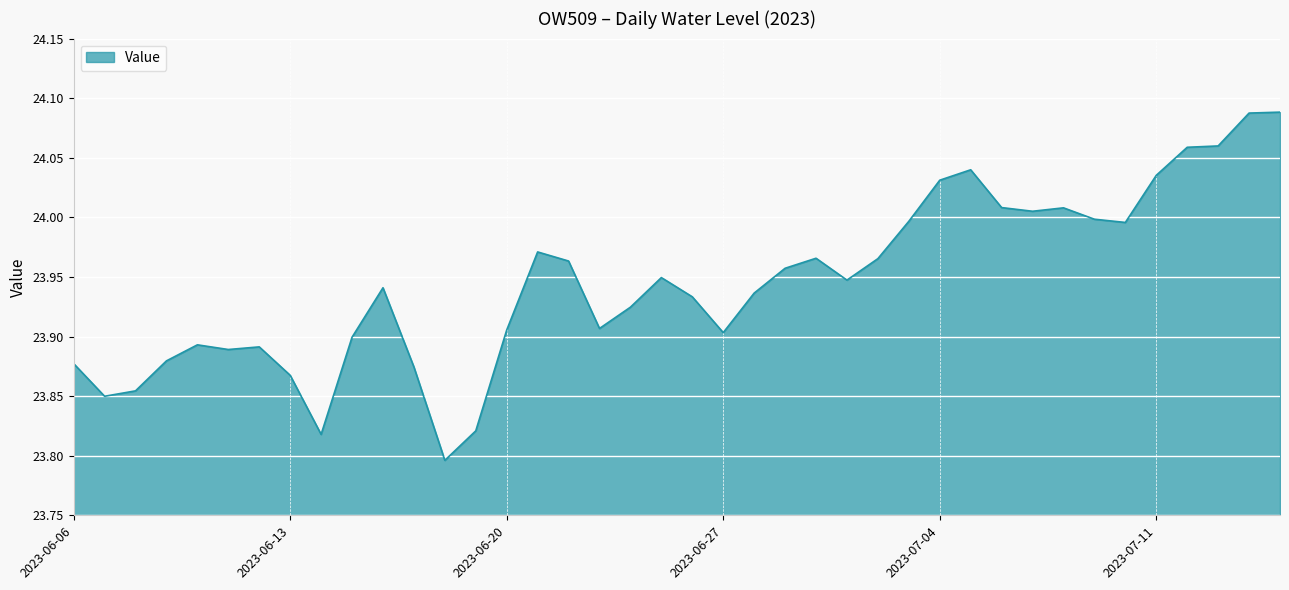

How many lines are shown in the chart?

1